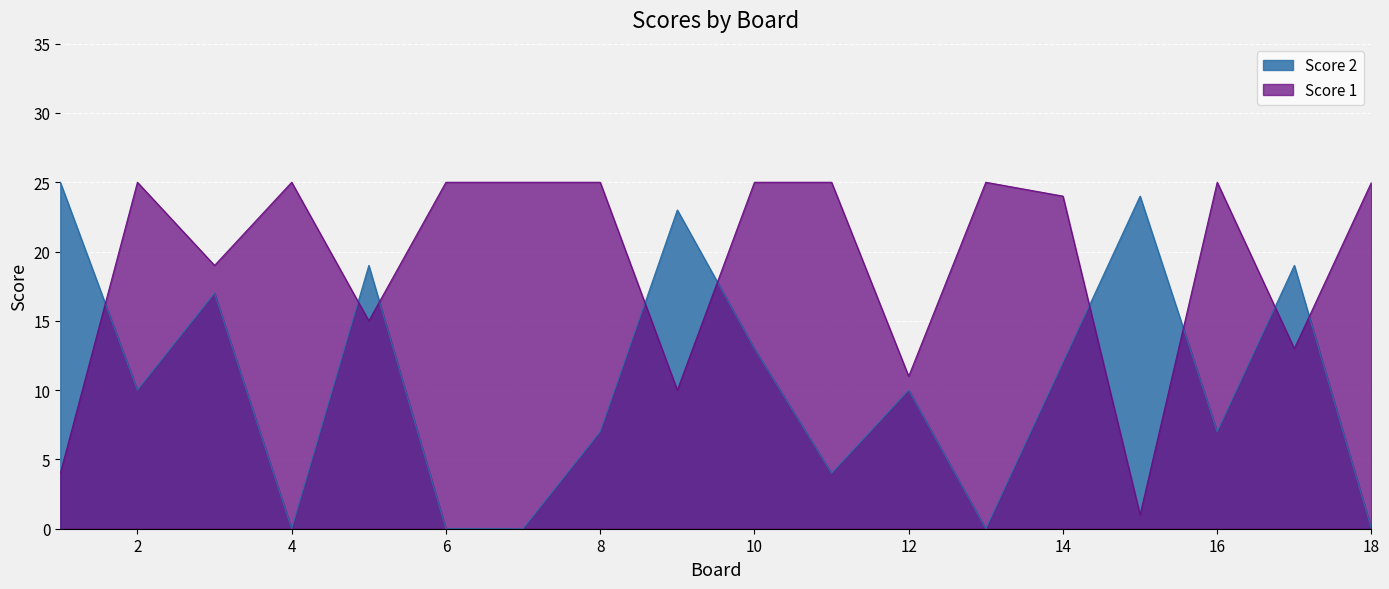

Reading left to right, what are all the values shown in this chart?

Score 2: 1=25	2=10	3=17	4=0	5=19	6=0	7=0	8=7	9=23	10=13	11=4	12=10	13=0	14=12	15=24	16=7	17=19	18=0
Score 1: 1=4	2=25	3=19	4=25	5=15	6=25	7=25	8=25	9=10	10=25	11=25	12=11	13=25	14=24	15=1	16=25	17=13	18=25